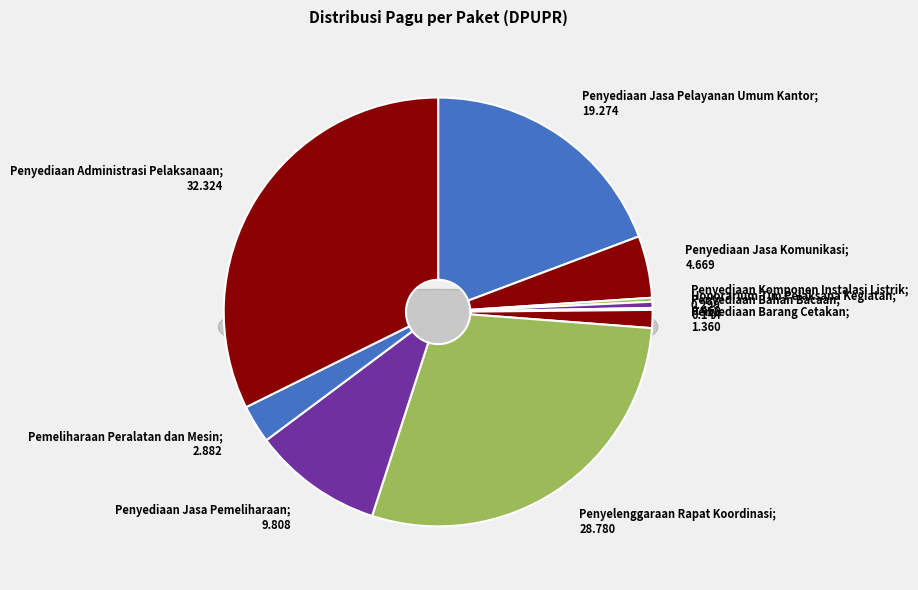

Is it true that Penyediaan Barang Cetakan is 11% of the pie?

False